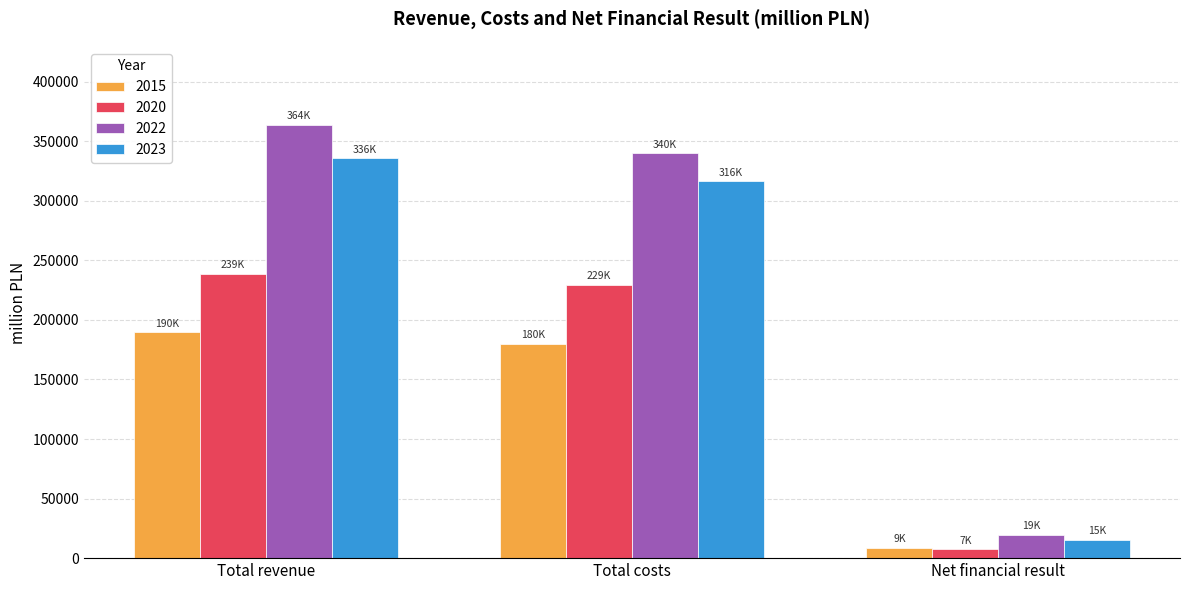

What is the greatest value displayed?

363856.1